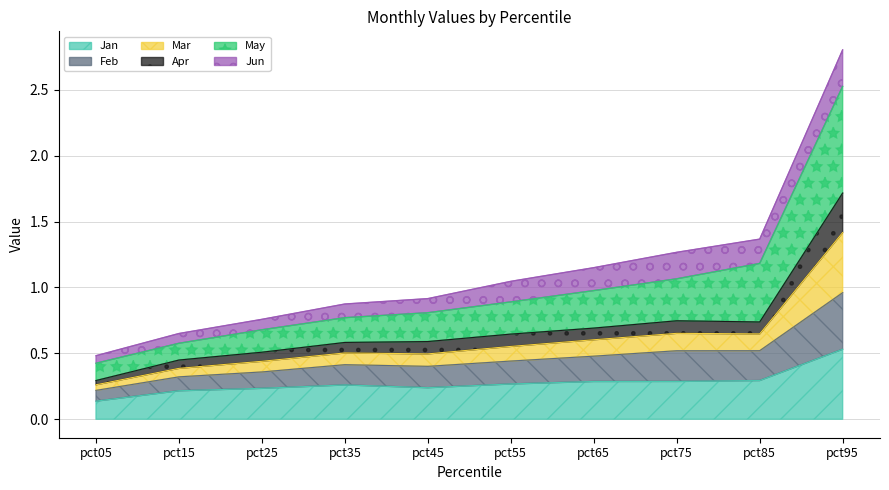

What is the total value across all series at pct75?

1.3